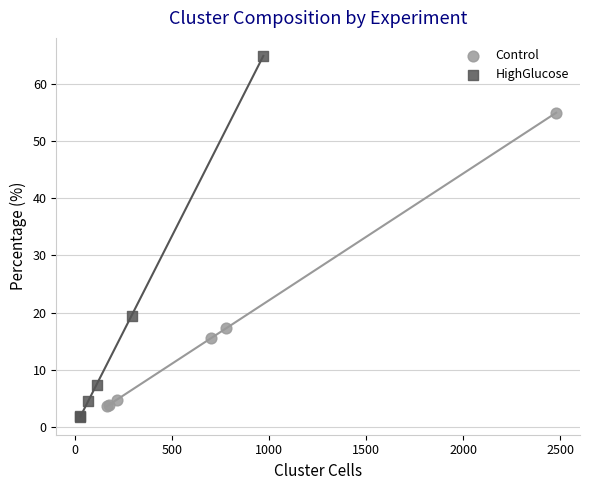

Which series has the widest spread of Y values?

HighGlucose